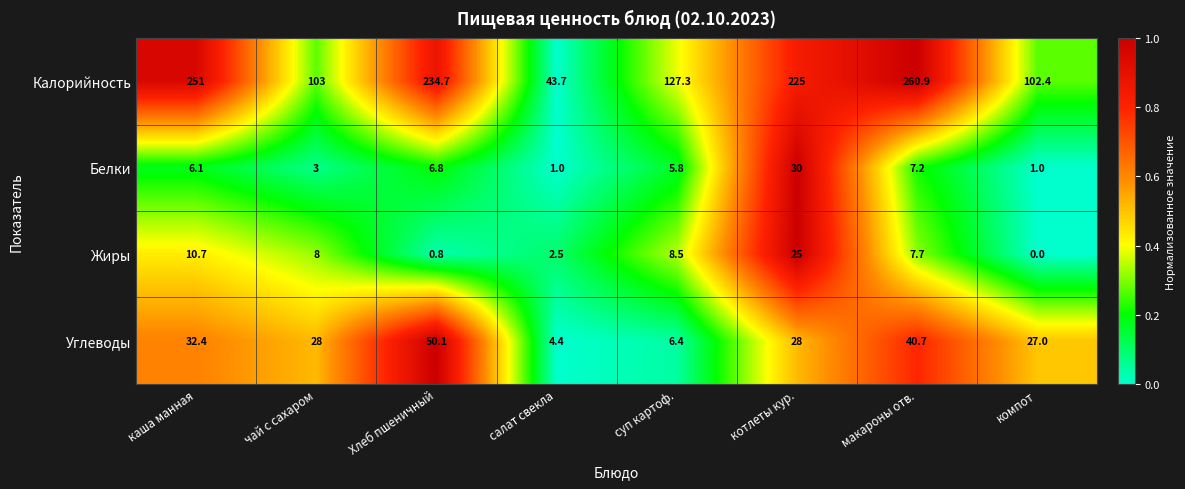

What is the difference between the highest and lowest values at суп картоф.?

121.5